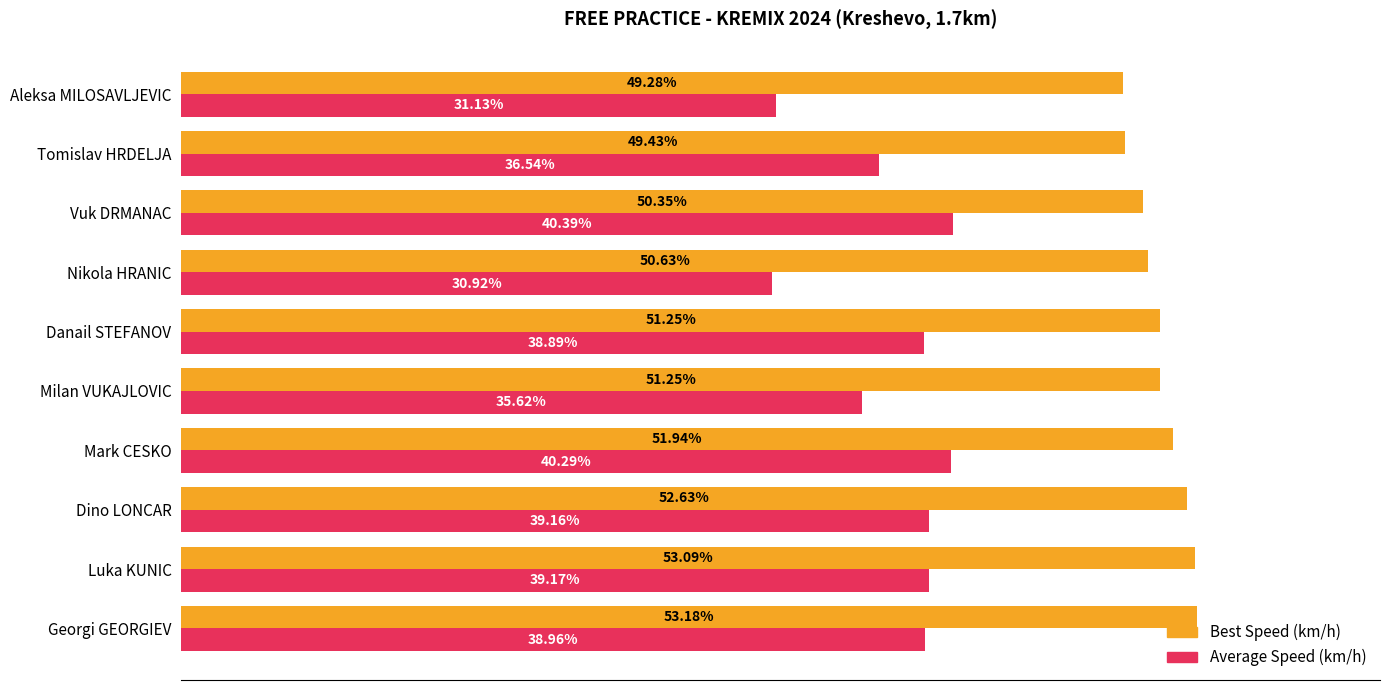

List the labels in order of Average Speed (km/h) value, largest first.

Vuk DRMANAC, Mark CESKO, Luka KUNIC, Dino LONCAR, Georgi GEORGIEV, Danail STEFANOV, Tomislav HRDELJA, Milan VUKAJLOVIC, Aleksa MILOSAVLJEVIC, Nikola HRANIC